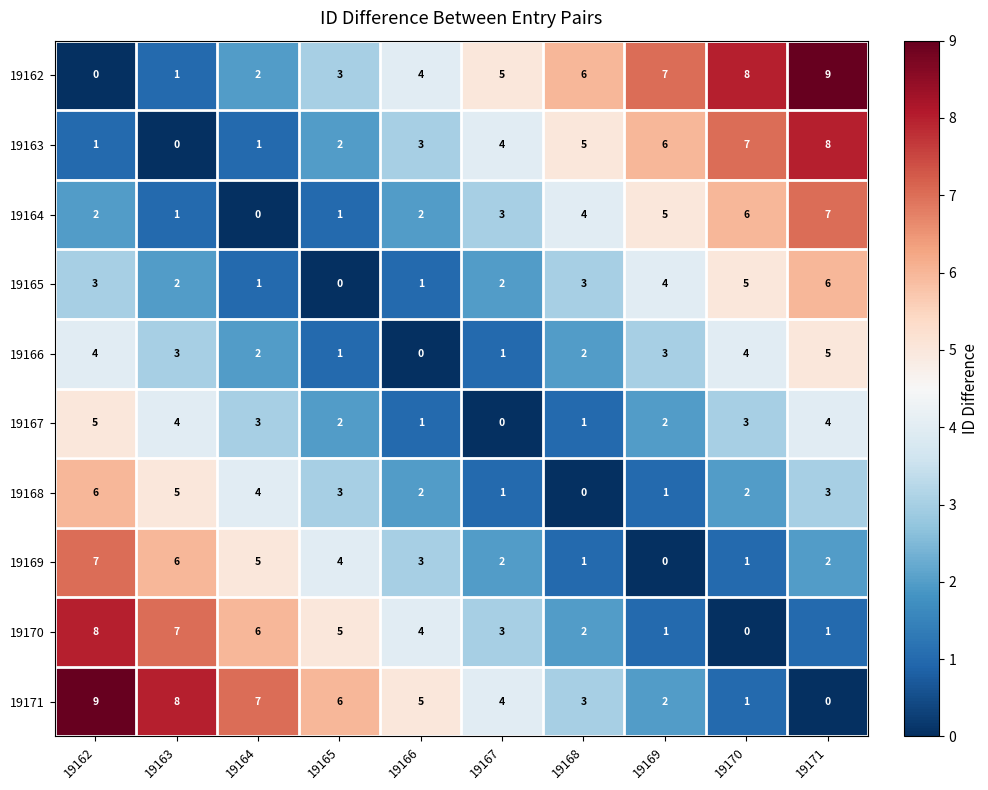

What is the difference between the 19168 values at 19162 and 19171?

3